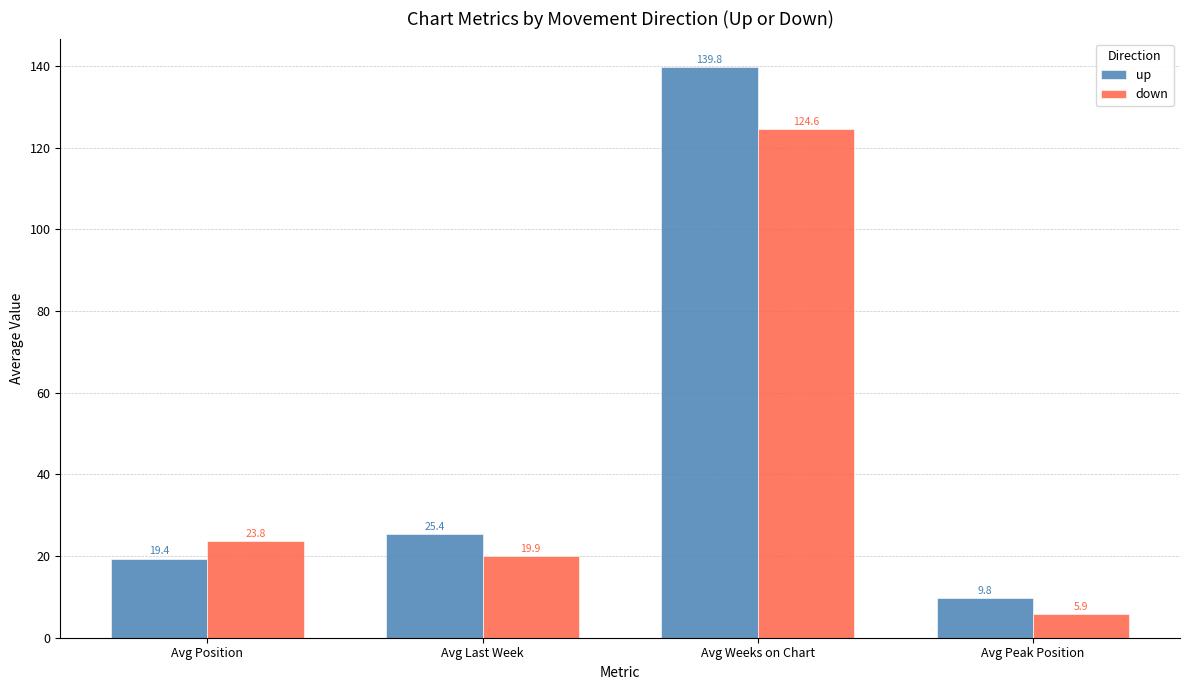

How many groups of bars are there?

4